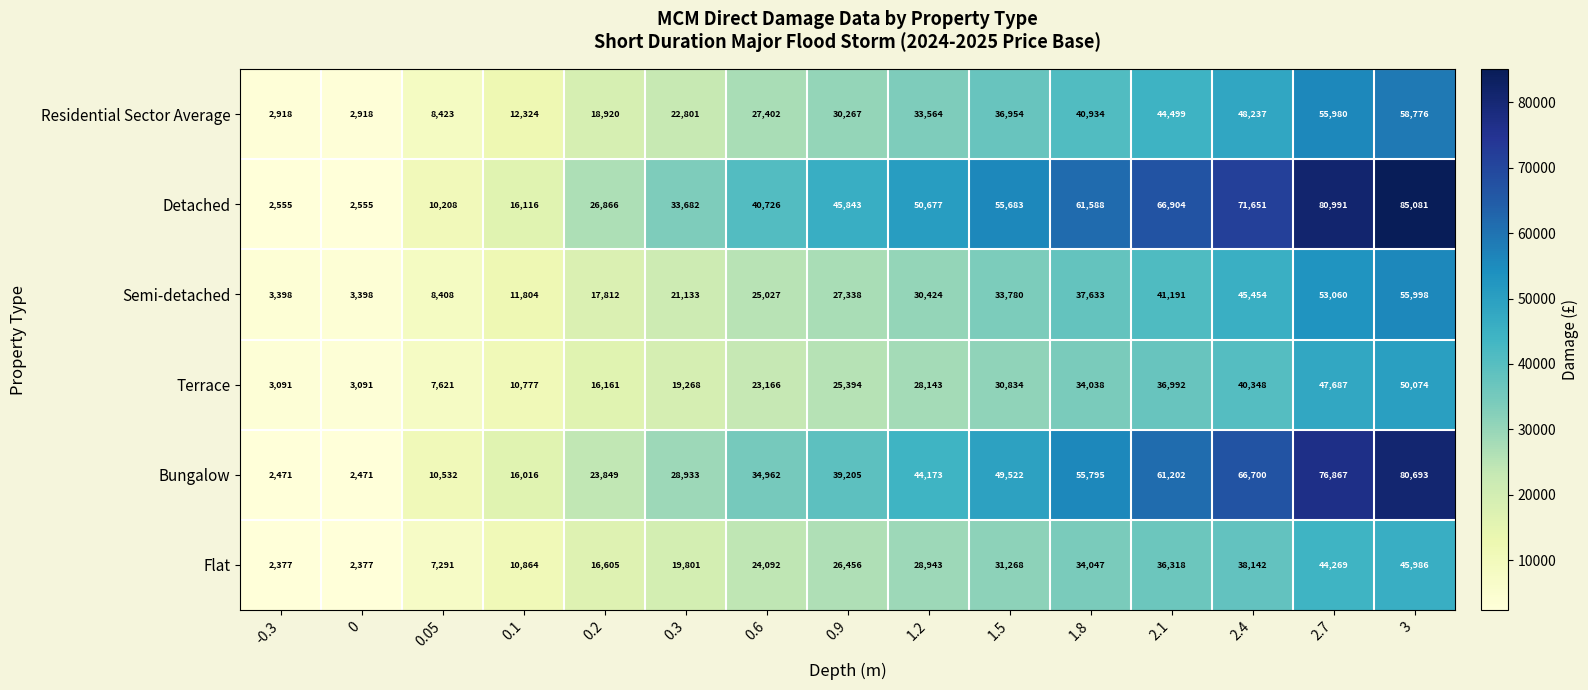

At which category is the sum across all series the highest?

3